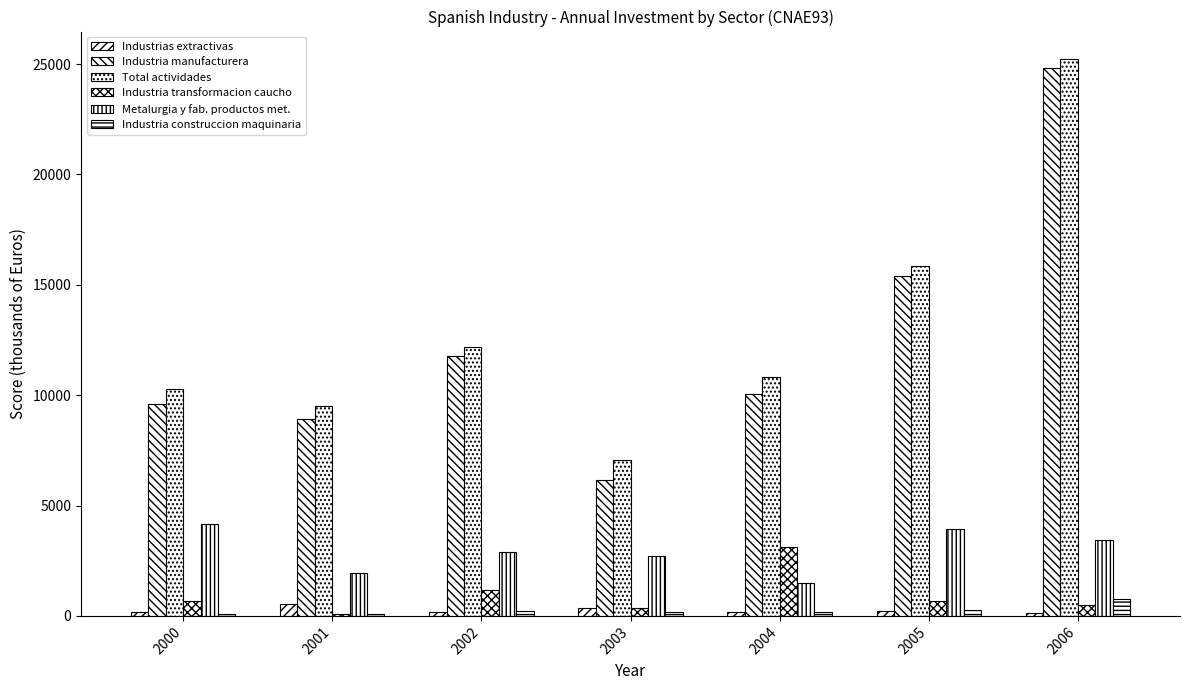

Which series has the largest range (max minus min)?

Industria manufacturera